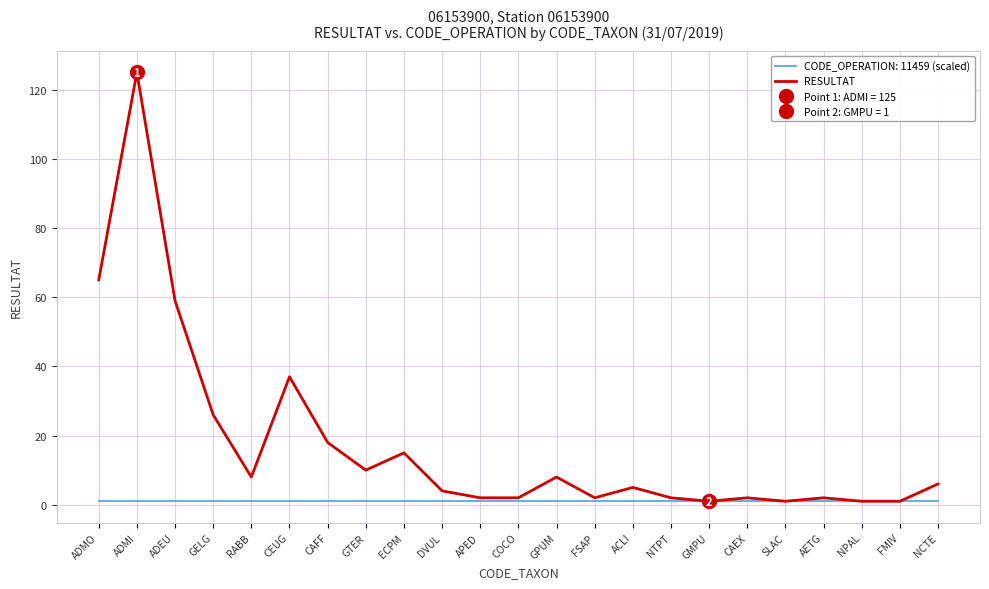

True or false: there are more than 1 points higher than both neighbors.

True